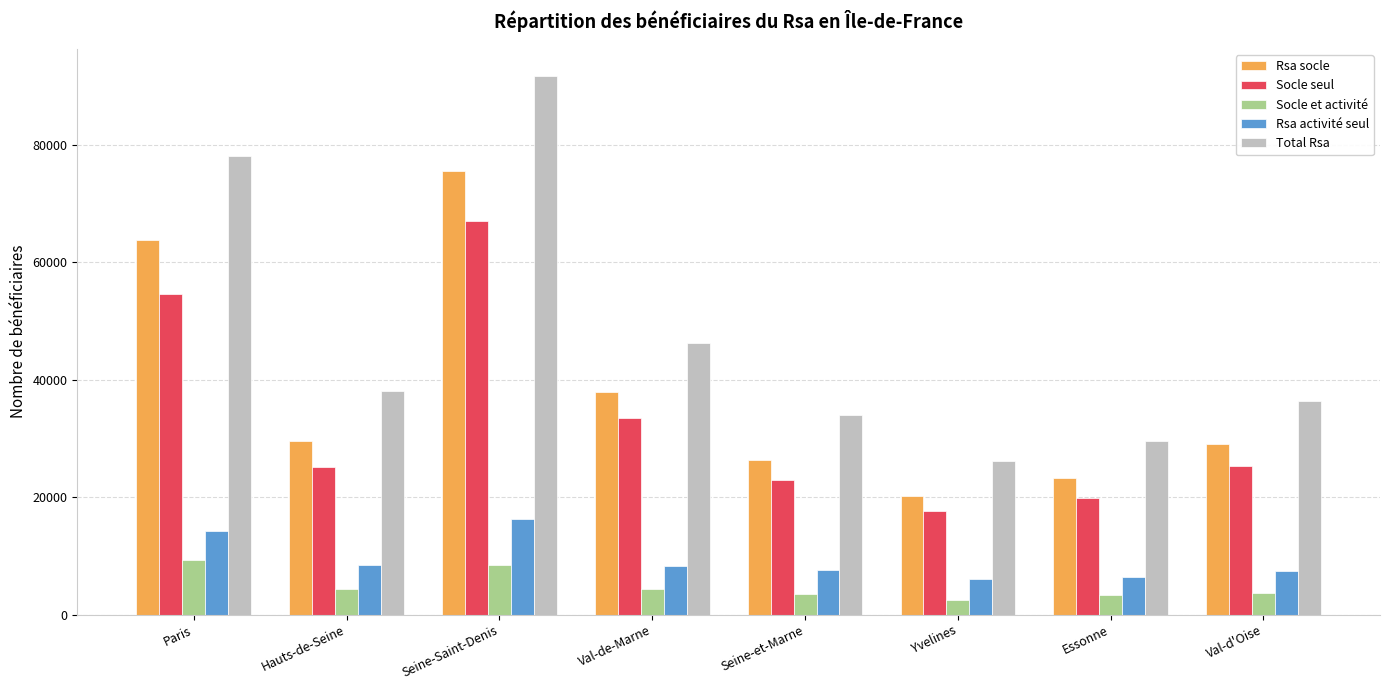

At Seine-et-Marne, list the series in order from largest to smallest.

Total Rsa, Rsa socle, Socle seul, Rsa activité seul, Socle et activité